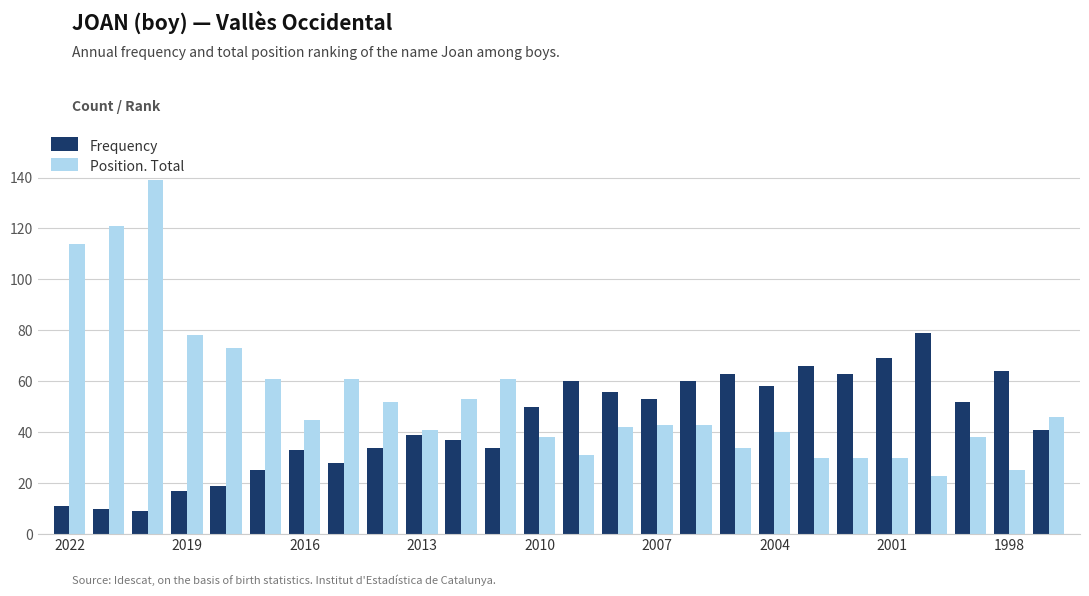

Reading left to right, transcribe all the data shown in this chart.

Frequency: 11	10	9	17	19	25	33	28	34	39	37	34	50	60	56	53	60	63	58	66	63	69	79	52	64	41
Position. Total: 114	121	139	78	73	61	45	61	52	41	53	61	38	31	42	43	43	34	40	30	30	30	23	38	25	46